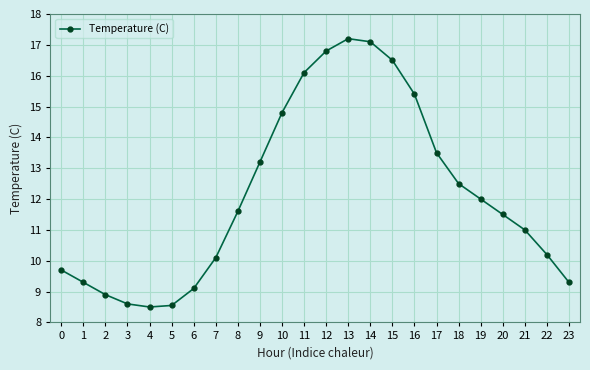

Is it true that the value at 9 is 22.6?

False